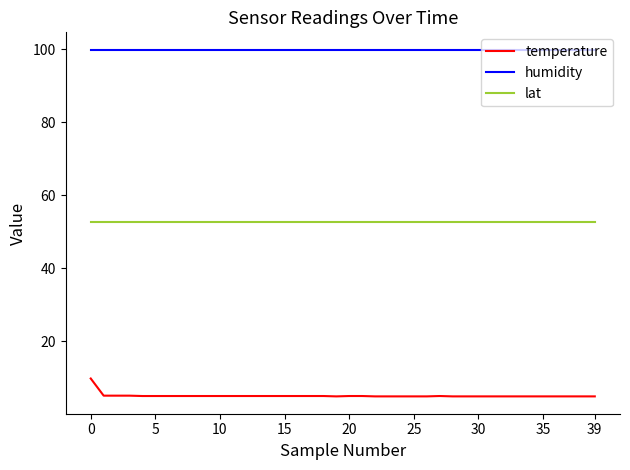

At how many categories does at least one series exceed 7?

40